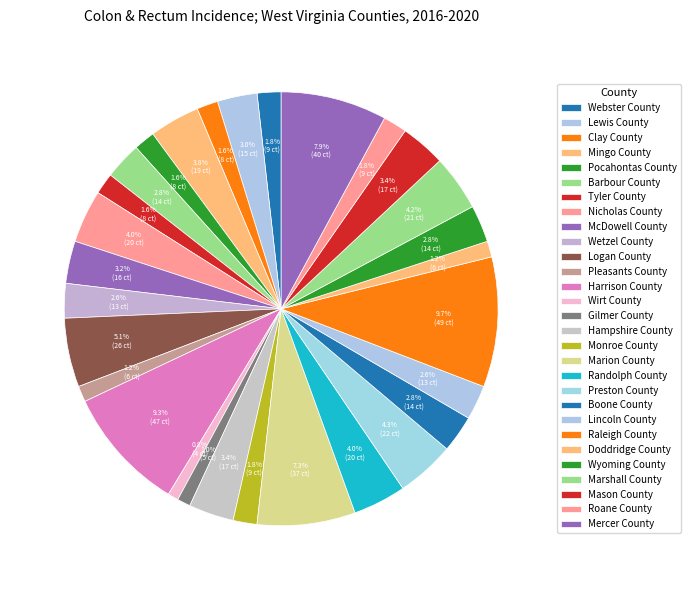

Which has a higher value, Pocahontas County or Preston County?

Preston County